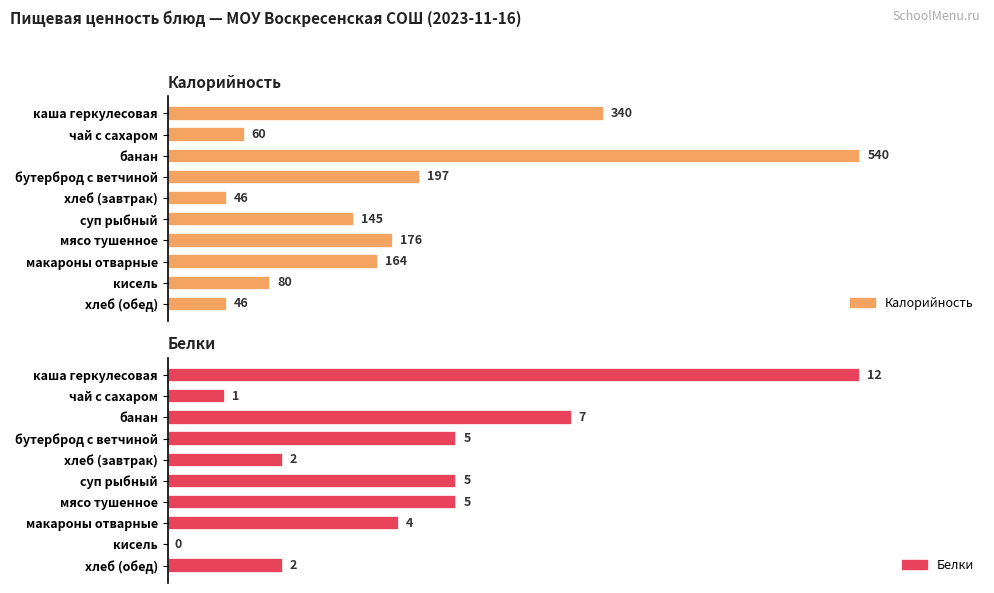

What are all the series names shown in the legend?

Калорийность, Белки